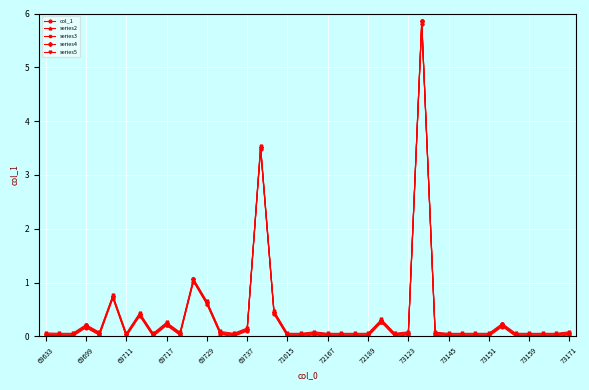

What is the value of the series2 point at the 18th from the left?

0.4